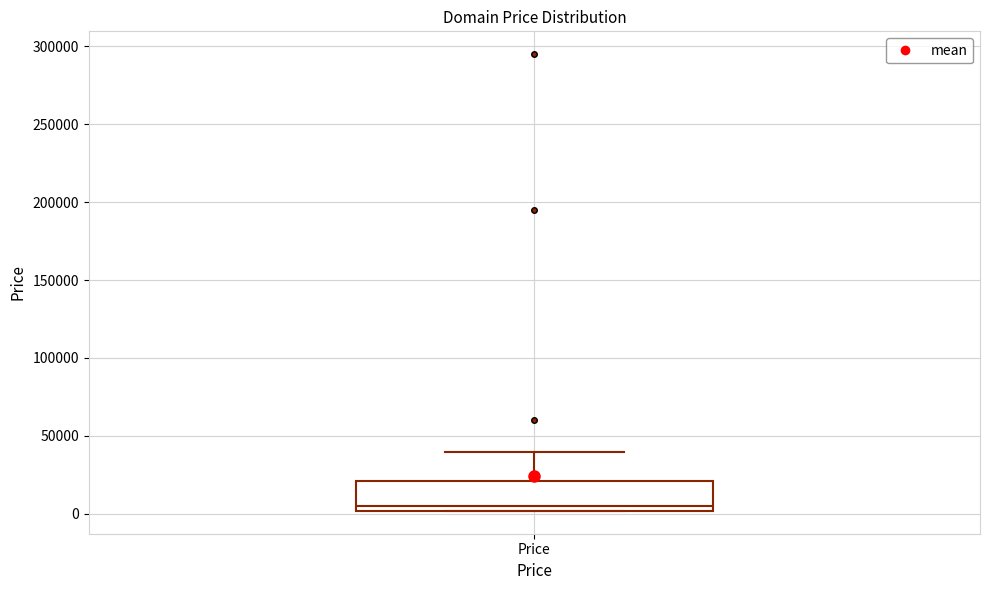

Transcribe this box plot: give where the median line is, the range the box spans, and where the two whiskers end, as read against the y-axis. The values are not printed on the chart, so give them approximately, as read against the axis.

median 5000, box 0 to 20000, whiskers 0 to 40000